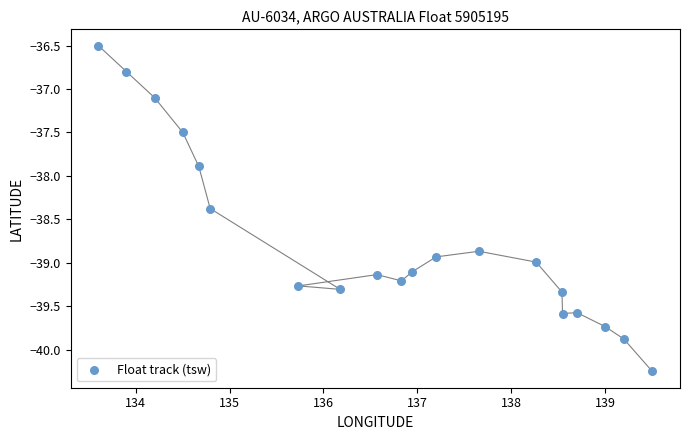

What Y value in the scatter plot is closest to -38?

-37.9